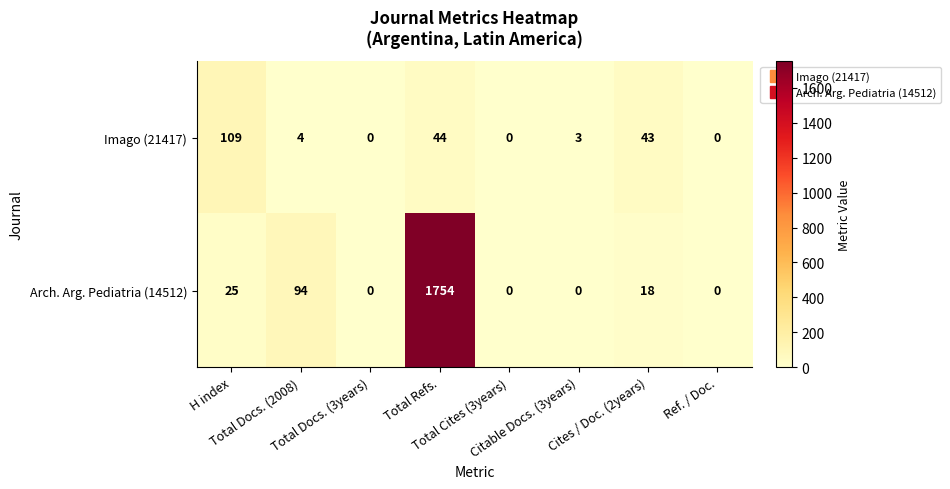

What is the difference between the maximum and minimum values in the Imago (21417) series?

109